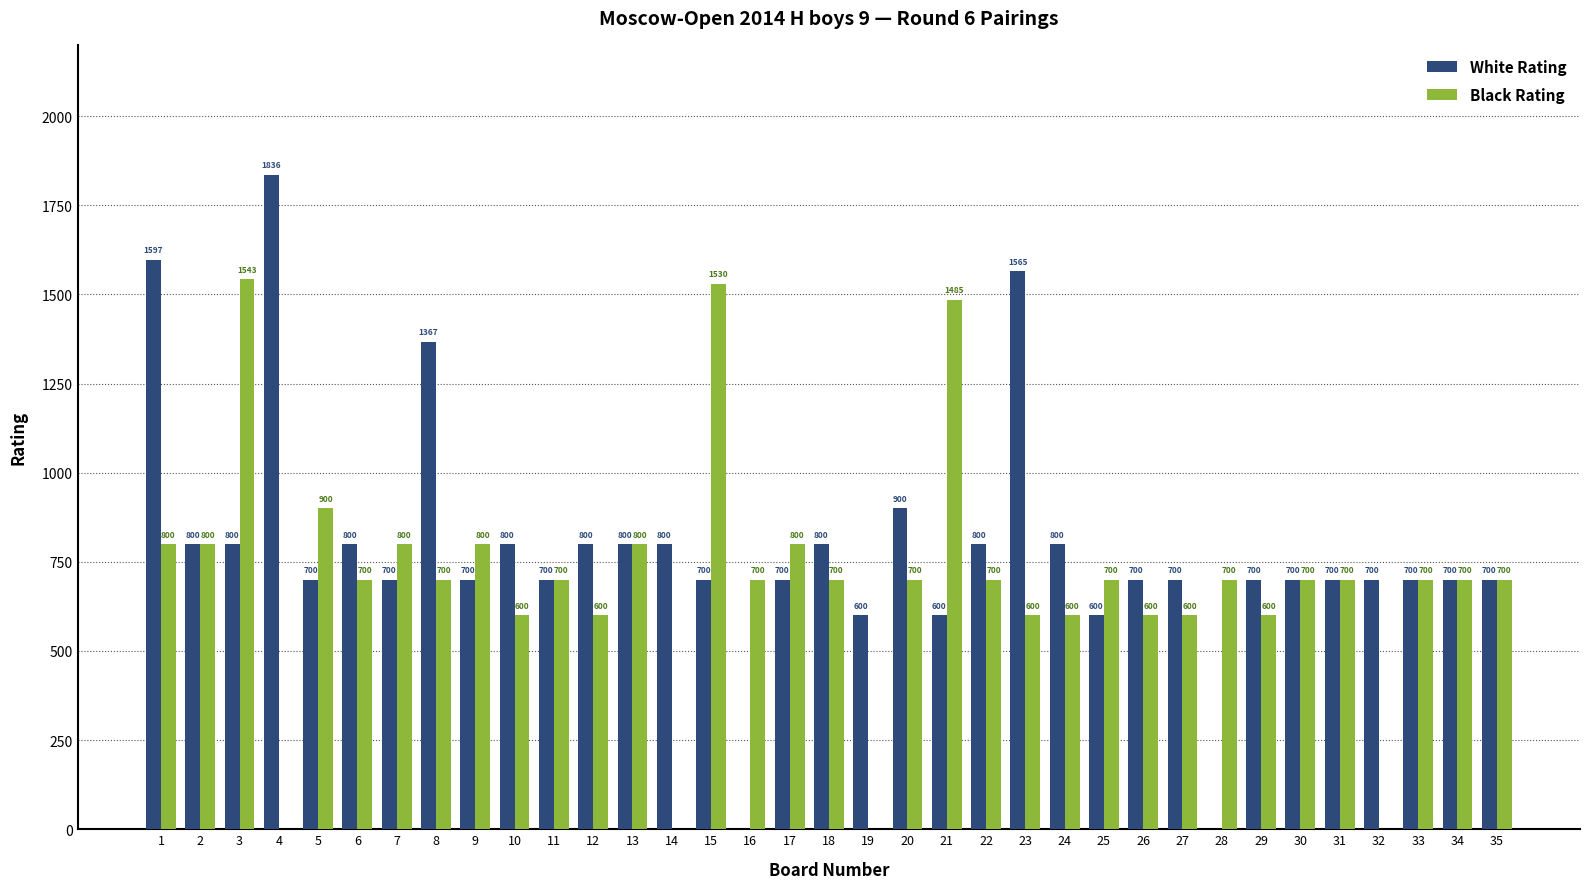

What is the greatest value displayed?

1836